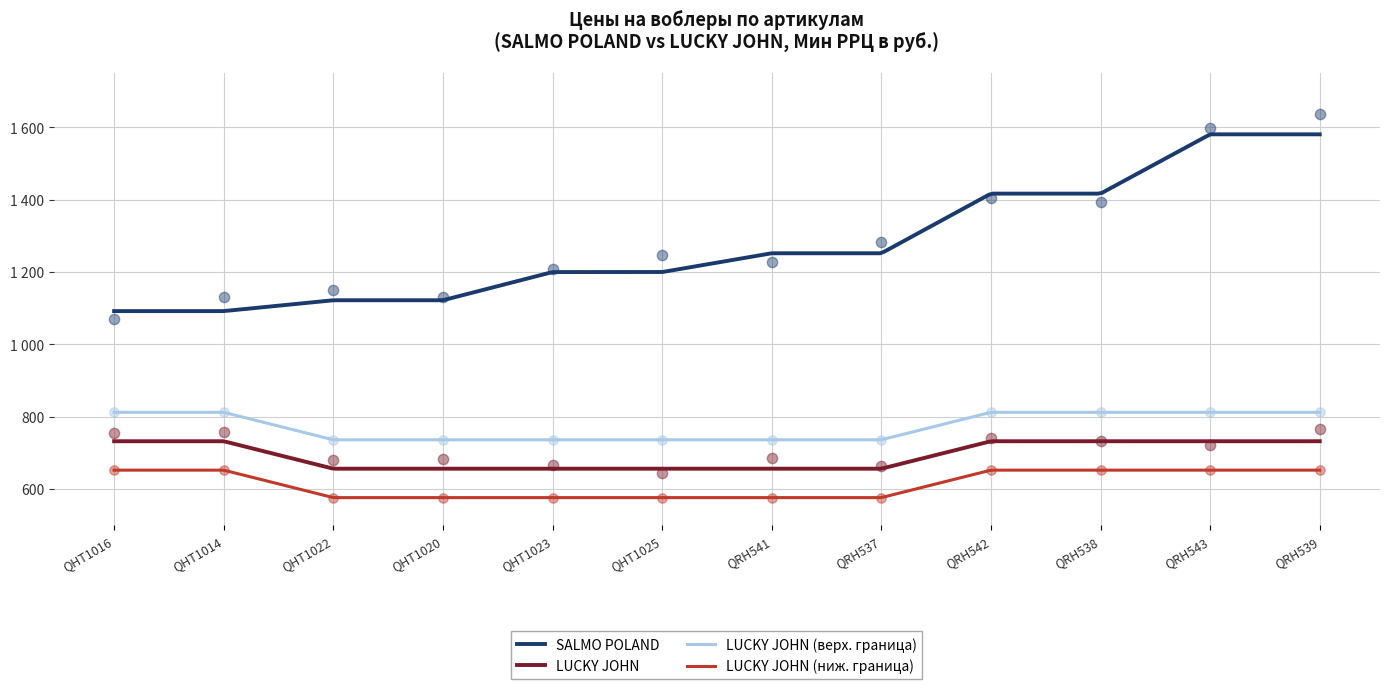

At how many categories does at least one series exceed 1436?

2